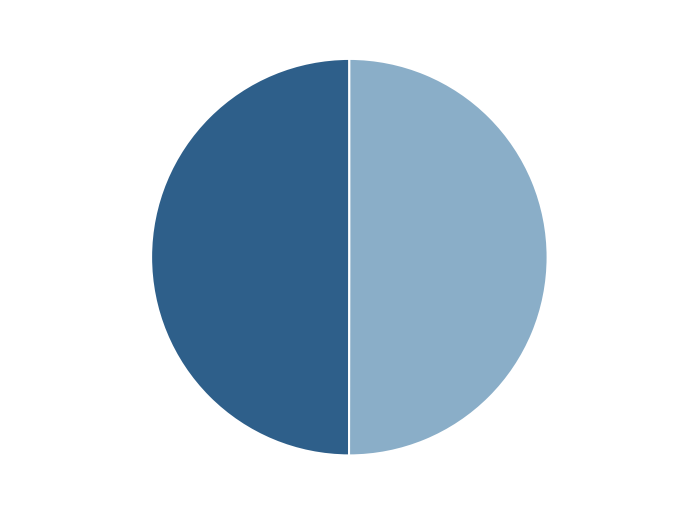

Is the sum of OPUS4-35217 and OPUS4-36687 greater than half?

Yes